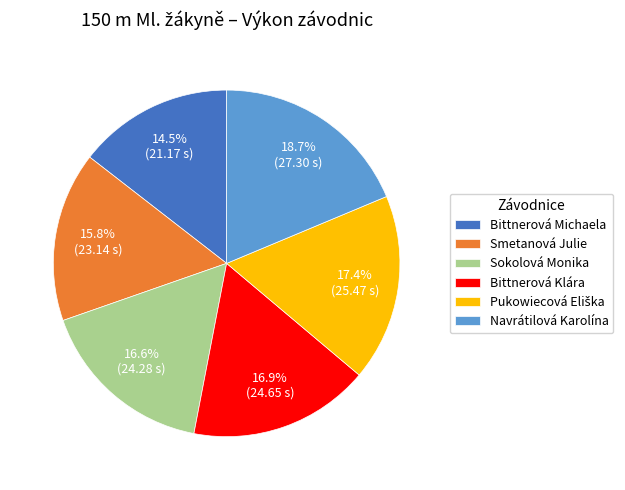

Do Navrátilová Karolína and Sokolová Monika together represent more than half of the pie?

No